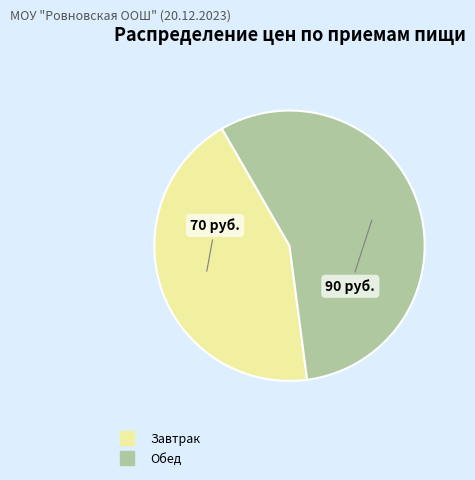

Does Обед represent more than half of the total?

Yes